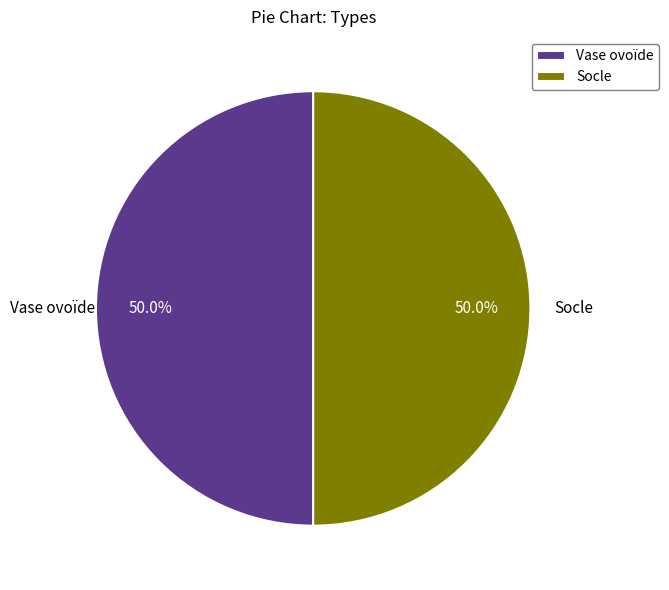

How many slices are in this pie chart?

2